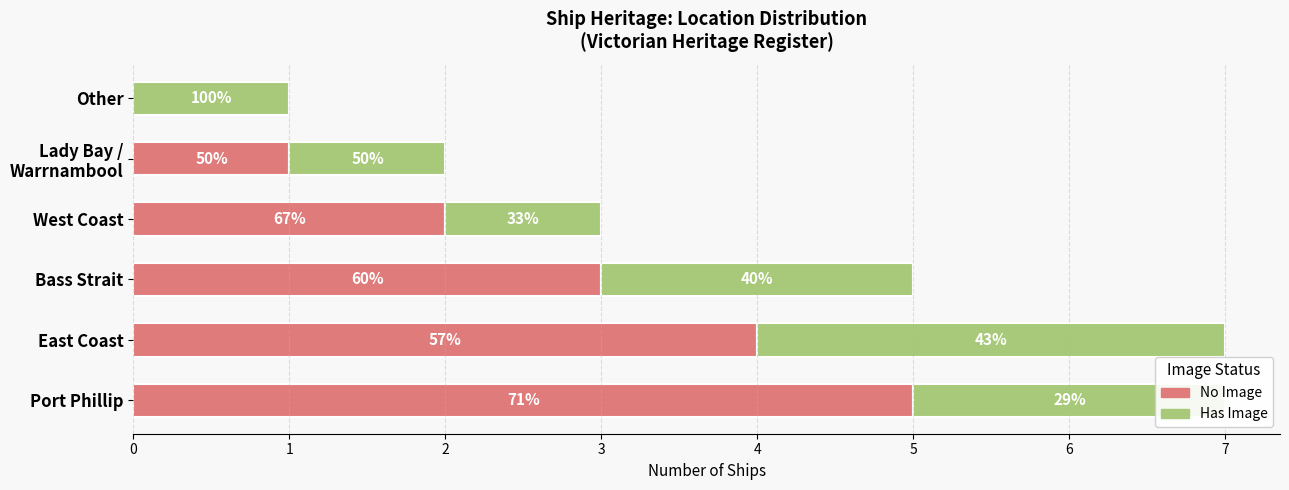

Count the No Image values in the range 1 to 4.

4